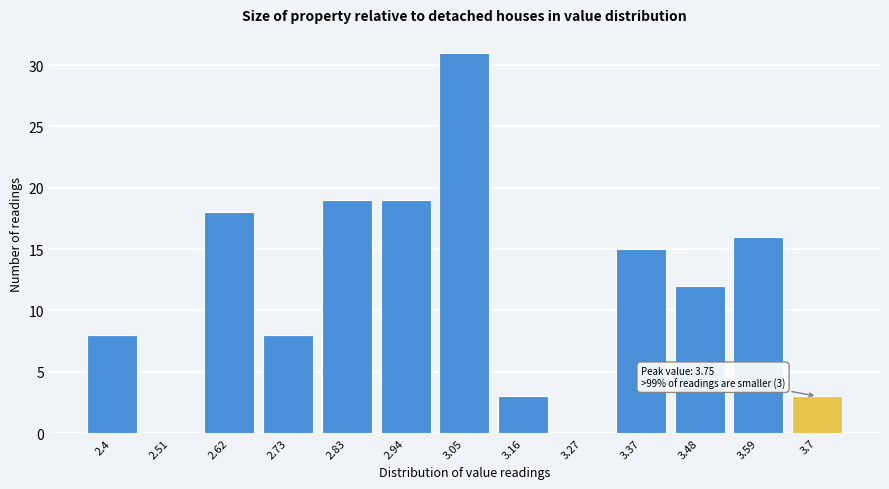

Reading left to right, transcribe all the data shown in this chart.

2.4=8	2.51=0	2.62=18	2.73=8	2.83=19	2.94=19	3.05=31	3.16=3	3.27=0	3.37=15	3.48=12	3.59=16	3.7=3